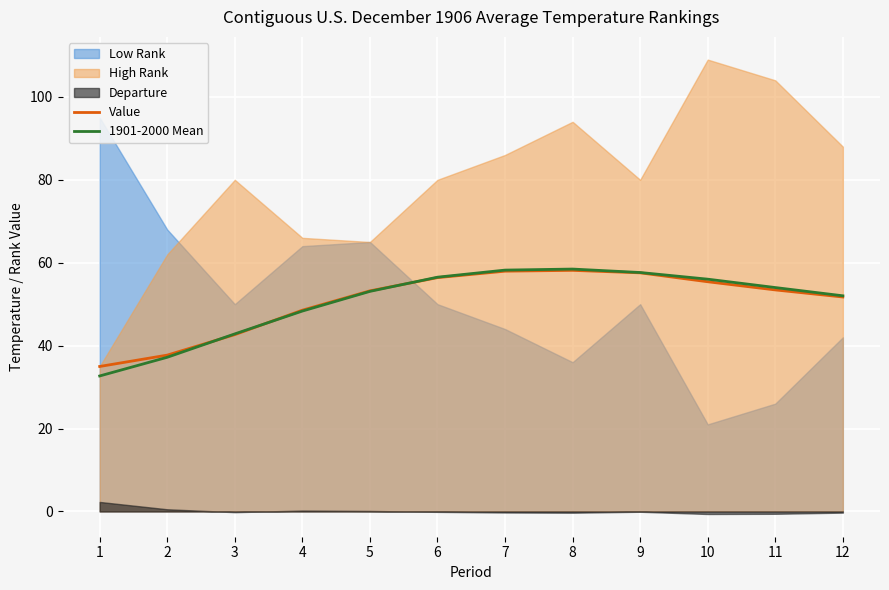

Reading left to right, list all the values displayed in this chart.

Value: 35.0	37.7	42.6	48.5	53.2	56.4	58.0	58.2	57.6	55.4	53.4	51.7
1901-2000 Mean: 32.7	37.2	42.8	48.3	53.1	56.5	58.2	58.5	57.6	56.0	54.0	52.0